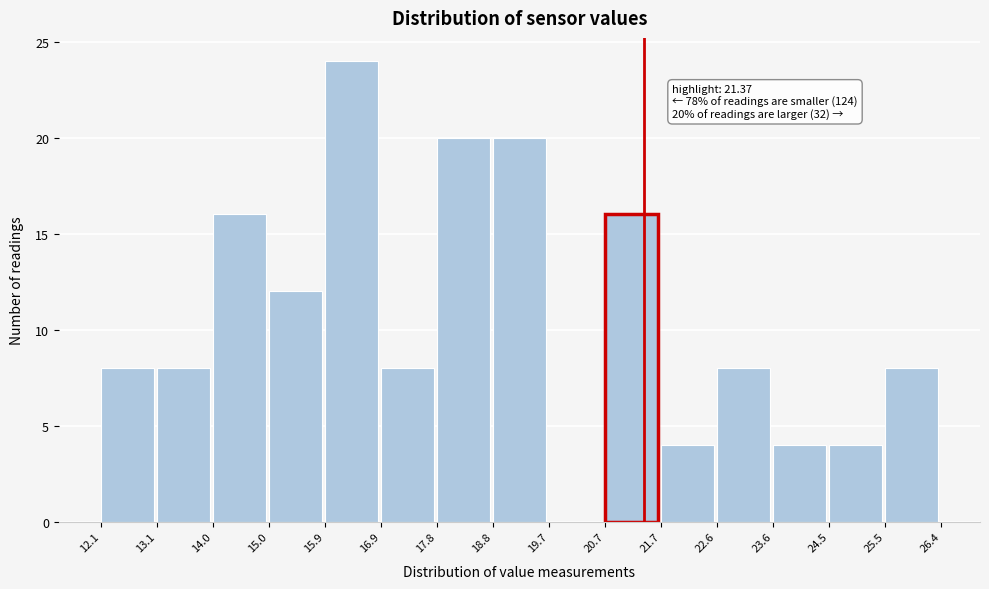

Which range on the x-axis has the tallest bar?

15.9 to 16.9